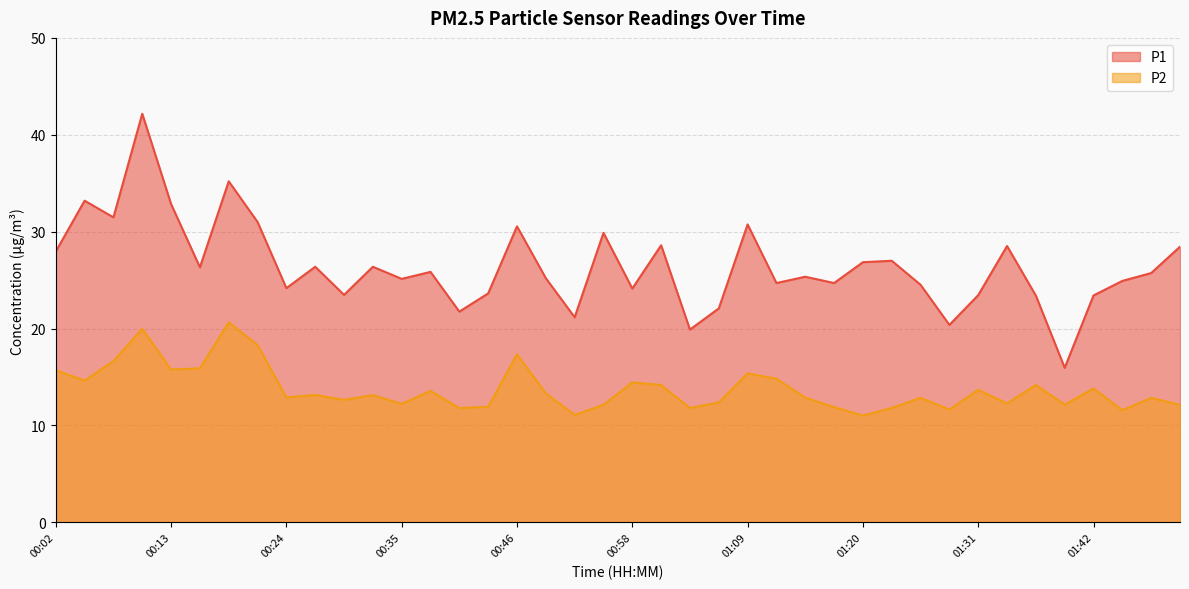

Reading right to left, extract all data points from this chart.

P1: 01:51=28.4	01:48=25.7	01:45=24.9	01:42=23.4	01:39=15.9	01:37=23.4	01:34=28.5	01:31=23.4	01:28=20.4	01:26=24.5	01:23=27.0	01:20=26.9	01:17=24.7	01:14=25.4	01:12=24.7	01:09=30.8	01:06=22.1	01:03=19.9	01:01=28.6	00:58=24.1	00:55=29.9	00:52=21.2	00:49=25.2	00:46=30.6	00:44=23.6	00:41=21.8	00:38=25.9	00:35=25.1	00:33=26.4	00:30=23.5	00:27=26.4	00:24=24.2	00:21=31.0	00:18=35.2	00:16=26.3	00:13=32.9	00:10=42.2	00:07=31.5	00:04=33.2	00:02=27.9
P2: 01:51=12.1	01:48=12.8	01:45=11.6	01:42=13.8	01:39=12.2	01:37=14.2	01:34=12.3	01:31=13.7	01:28=11.7	01:26=12.8	01:23=11.8	01:20=11.0	01:17=11.9	01:14=12.9	01:12=14.8	01:09=15.4	01:06=12.4	01:03=11.8	01:01=14.2	00:58=14.4	00:55=12.1	00:52=11.1	00:49=13.3	00:46=17.4	00:44=11.9	00:41=11.8	00:38=13.6	00:35=12.2	00:33=13.1	00:30=12.7	00:27=13.2	00:24=12.9	00:21=18.3	00:18=20.6	00:16=15.9	00:13=15.8	00:10=20.0	00:07=16.6	00:04=14.6	00:02=15.7